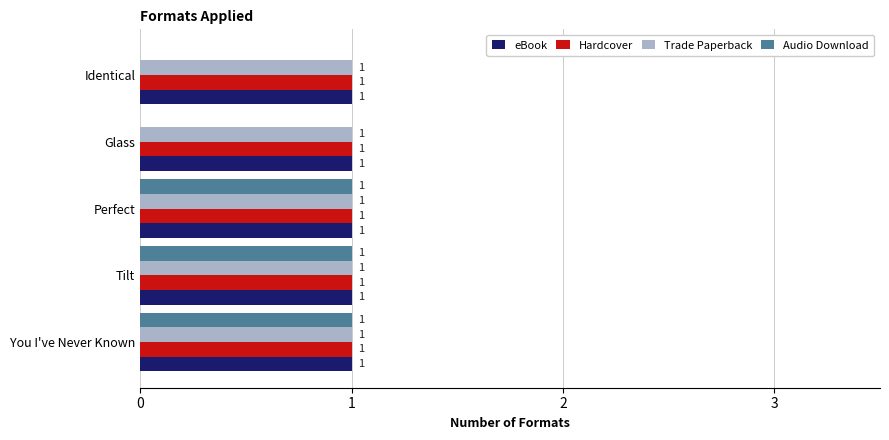

What is the sum of all eBook values?

5